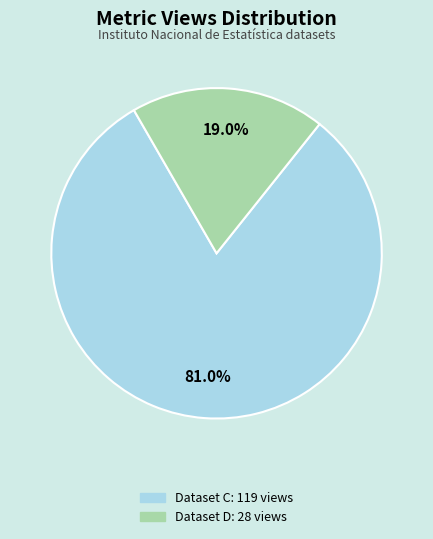

Is there a majority slice in this chart?

Yes